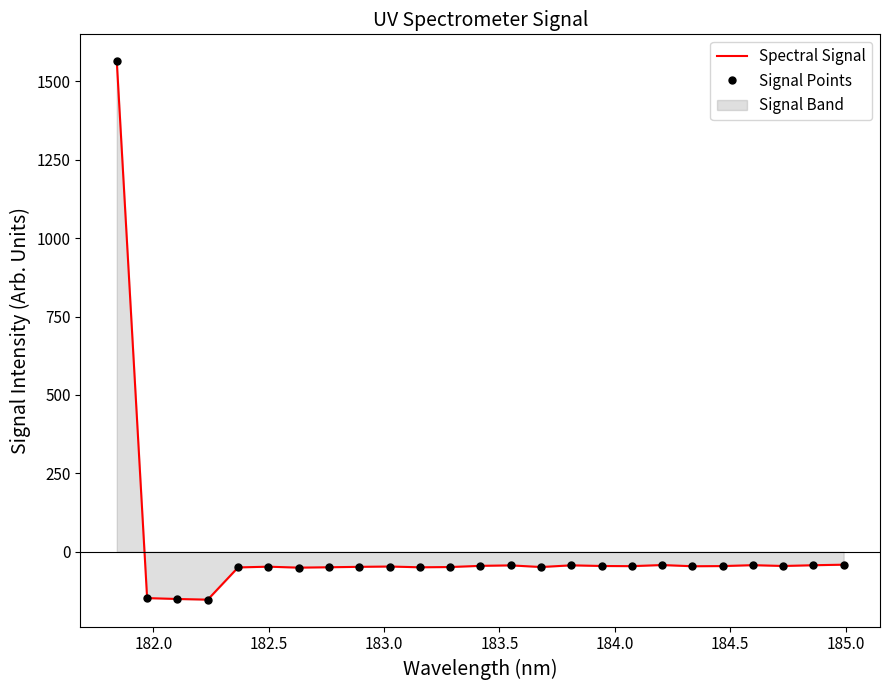

What is the value of the Spectral Signal point at the 19th from the left?

-42.3